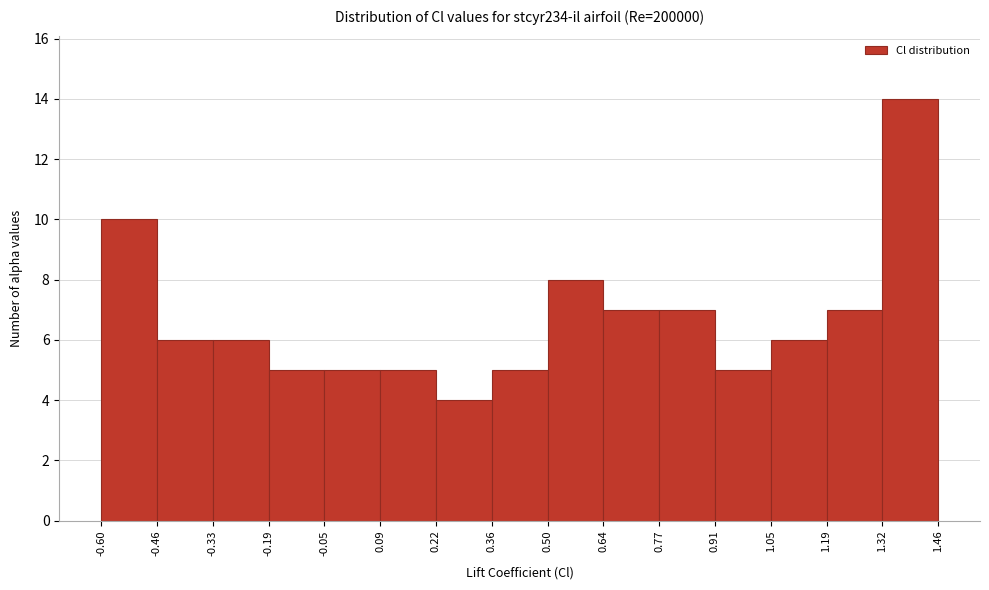

Reading left to right, list every bar in this chart as the range it spans on the x-axis followed by its height. The values are not printed on the chart, so give them approximately, as read against the axis.

-0.60 to -0.46: 10
-0.46 to -0.33: 6
-0.33 to -0.19: 6
-0.19 to -0.05: 5
-0.05 to 0.09: 5
0.09 to 0.22: 5
0.22 to 0.36: 4
0.36 to 0.50: 5
0.50 to 0.64: 8
0.64 to 0.77: 7
0.77 to 0.91: 7
0.91 to 1.05: 5
1.05 to 1.19: 6
1.19 to 1.32: 7
1.32 to 1.46: 14